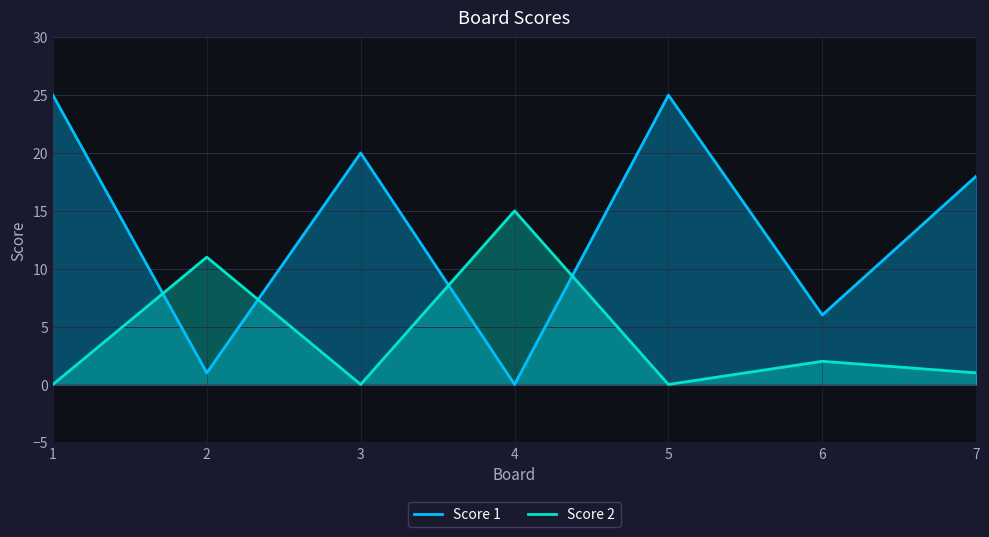

What is the sum of the Score 2 values at 4 and 2?

26